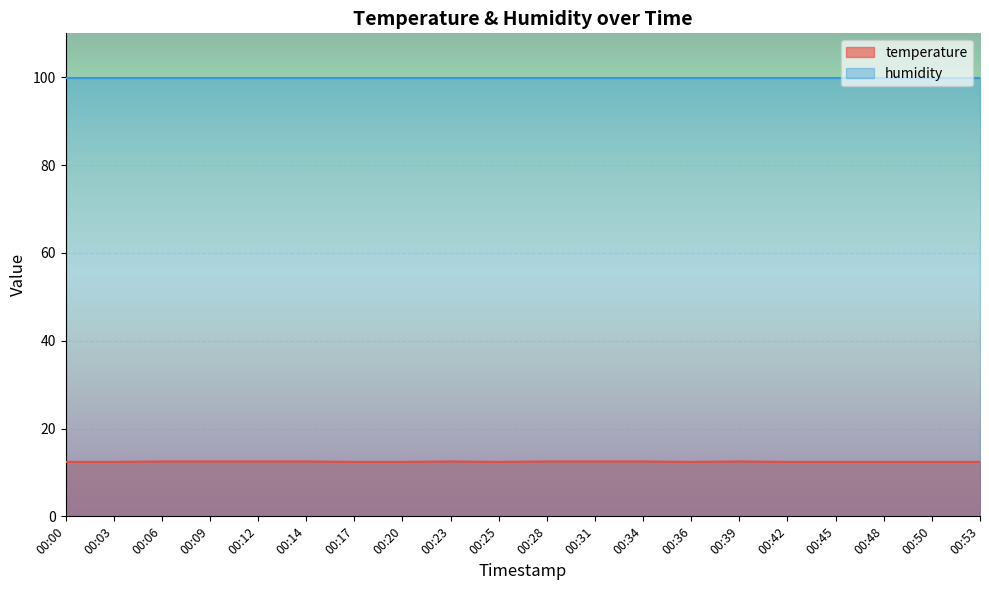

Does the chart display data point markers on the line(s)?

No